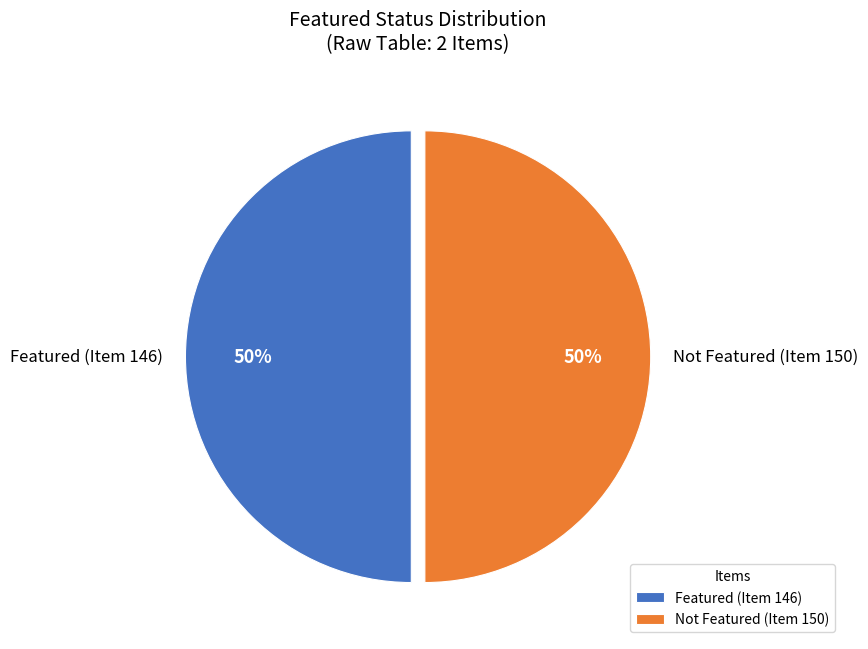

Count the number of slices in the pie.

2